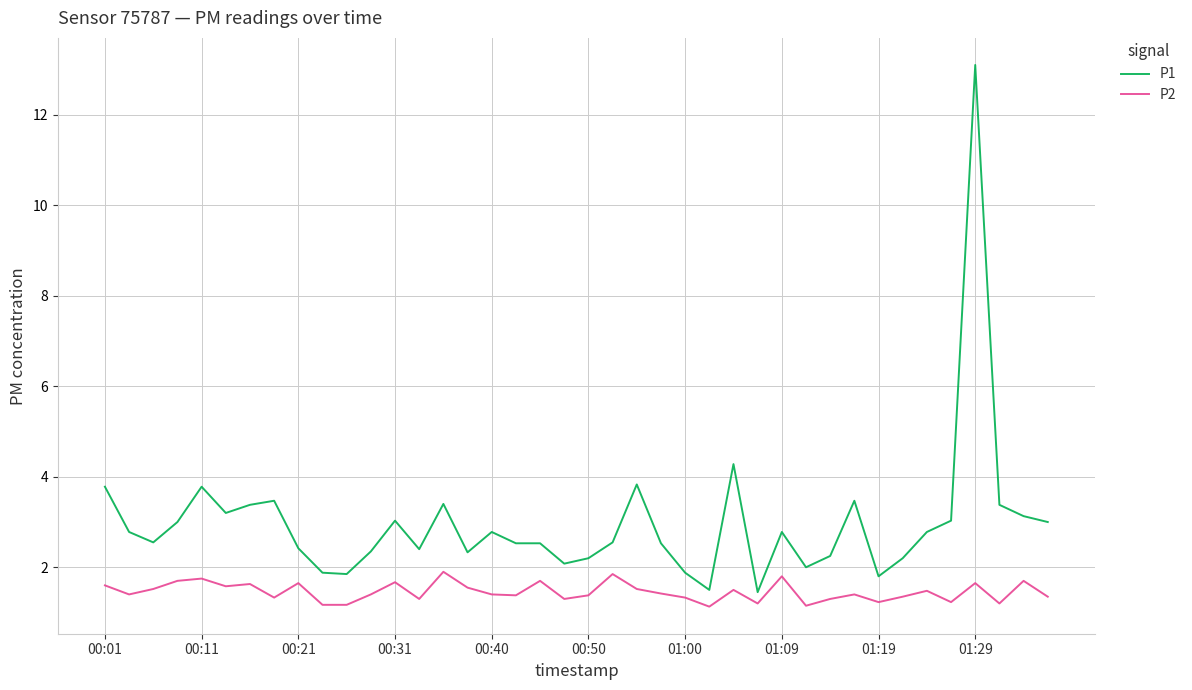

Which series has the widest spread of values?

P1